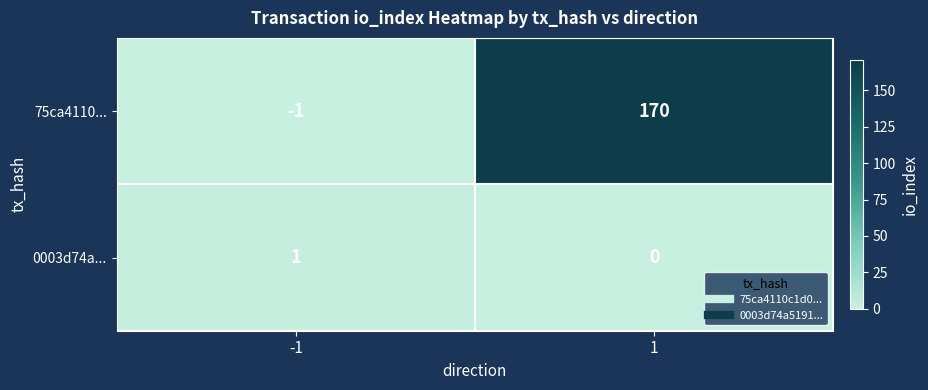

At how many categories does at least one series exceed 24?

1